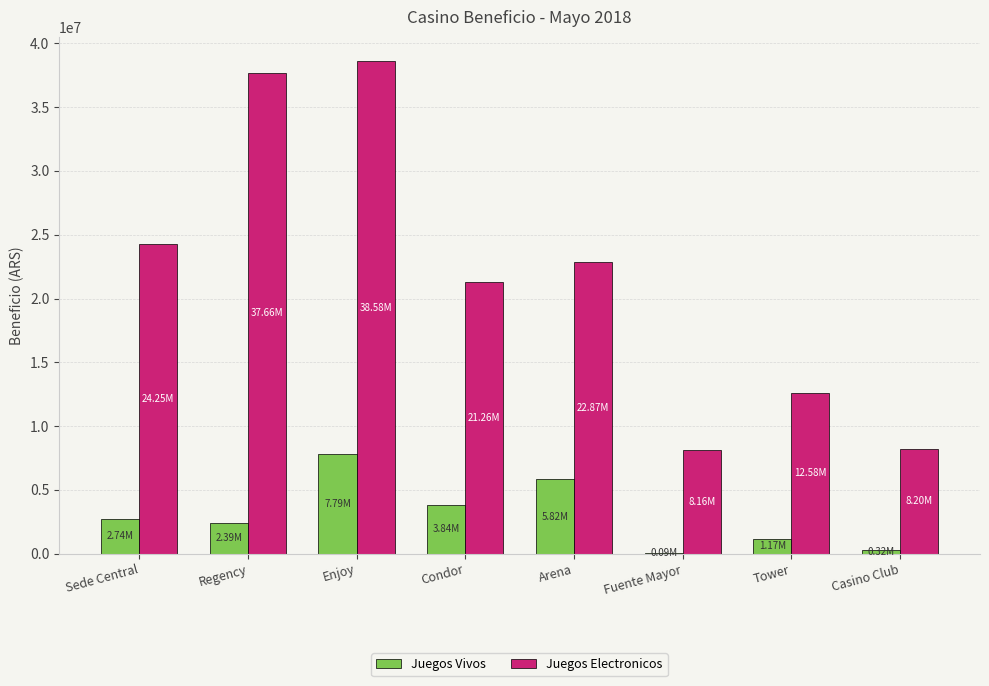

Which series changed the most between Sede Central and Fuente Mayor?

Juegos Electronicos